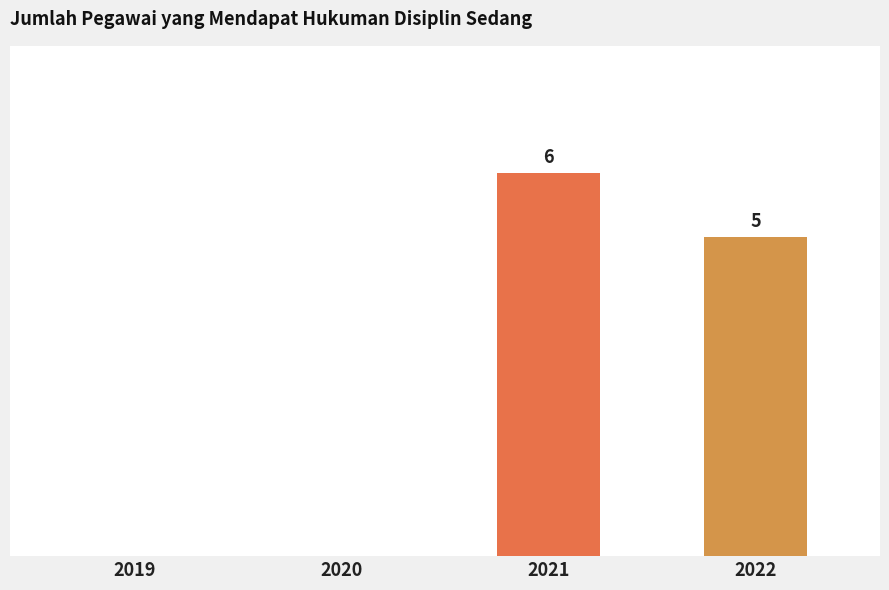

Reading left to right, what are all the values shown in this chart?

2019=0	2020=0	2021=6	2022=5